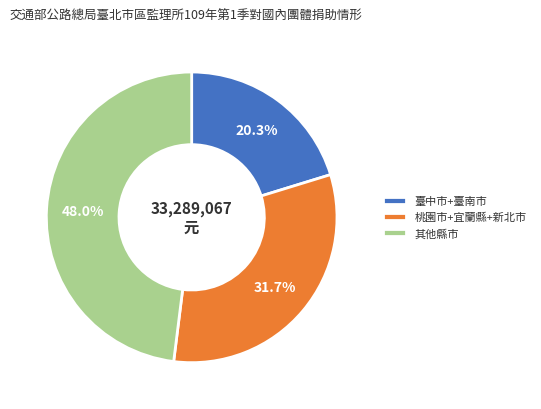

Is the sum of 桃園市+宜蘭縣+新北市 and 其他縣市 greater than half?

Yes